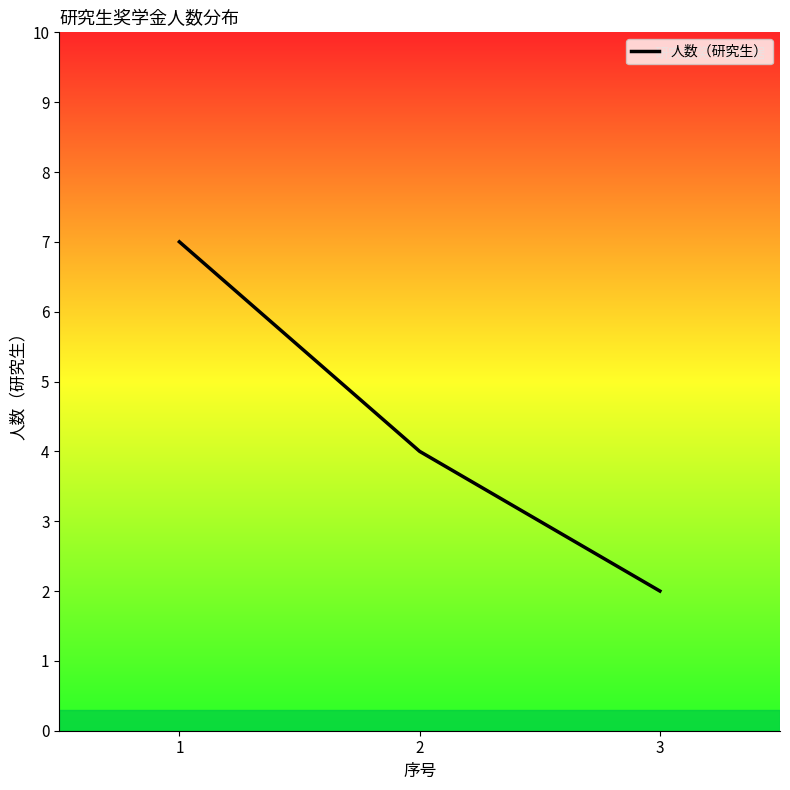

At which label does the data first exceed 4?

1